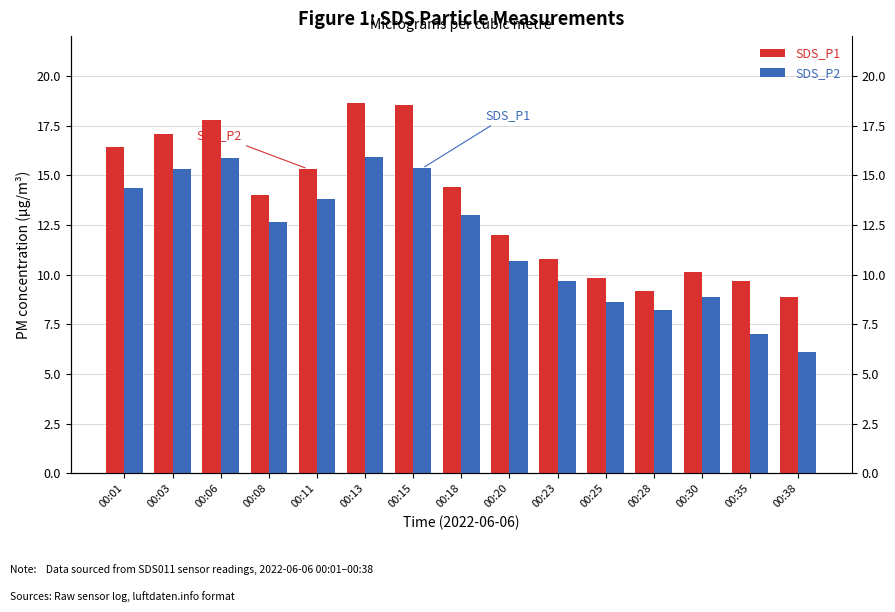

Reading right to left, what are all the values shown in this chart?

SDS_P1: 00:38=8.8	00:35=9.7	00:30=10.2	00:28=9.2	00:25=9.8	00:23=10.8	00:20=12.0	00:18=14.4	00:15=18.6	00:13=18.6	00:11=15.3	00:08=14.0	00:06=17.8	00:03=17.1	00:01=16.4
SDS_P2: 00:38=6.1	00:35=7.0	00:30=8.9	00:28=8.2	00:25=8.6	00:23=9.7	00:20=10.7	00:18=13.0	00:15=15.3	00:13=15.9	00:11=13.8	00:08=12.6	00:06=15.8	00:03=15.3	00:01=14.4